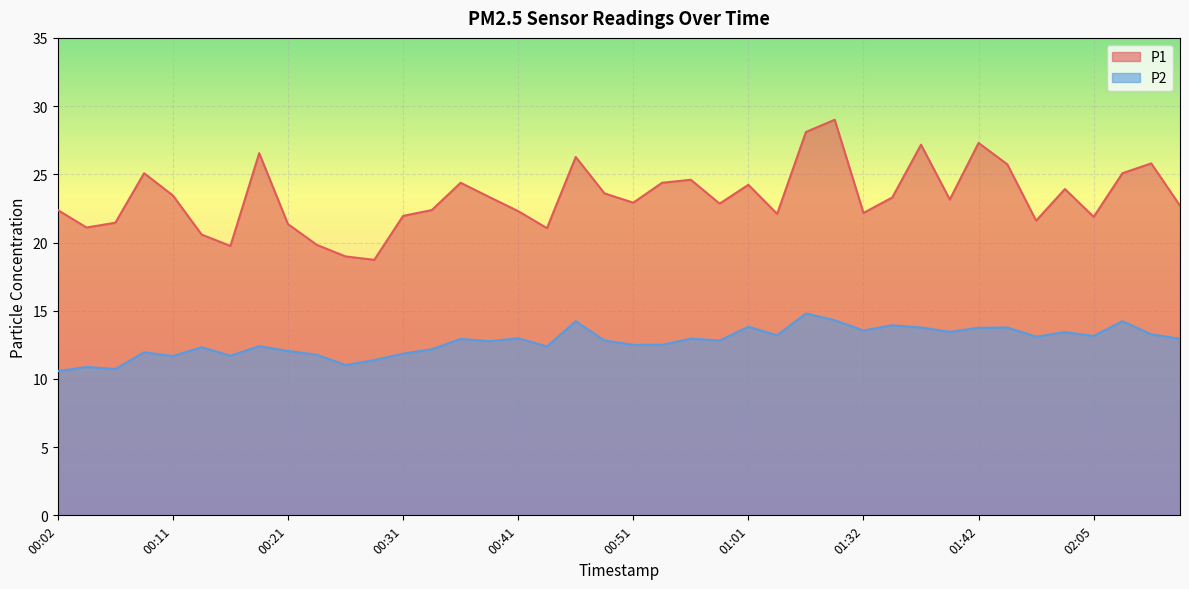

How many interior local valleys does the P1 series have?

11